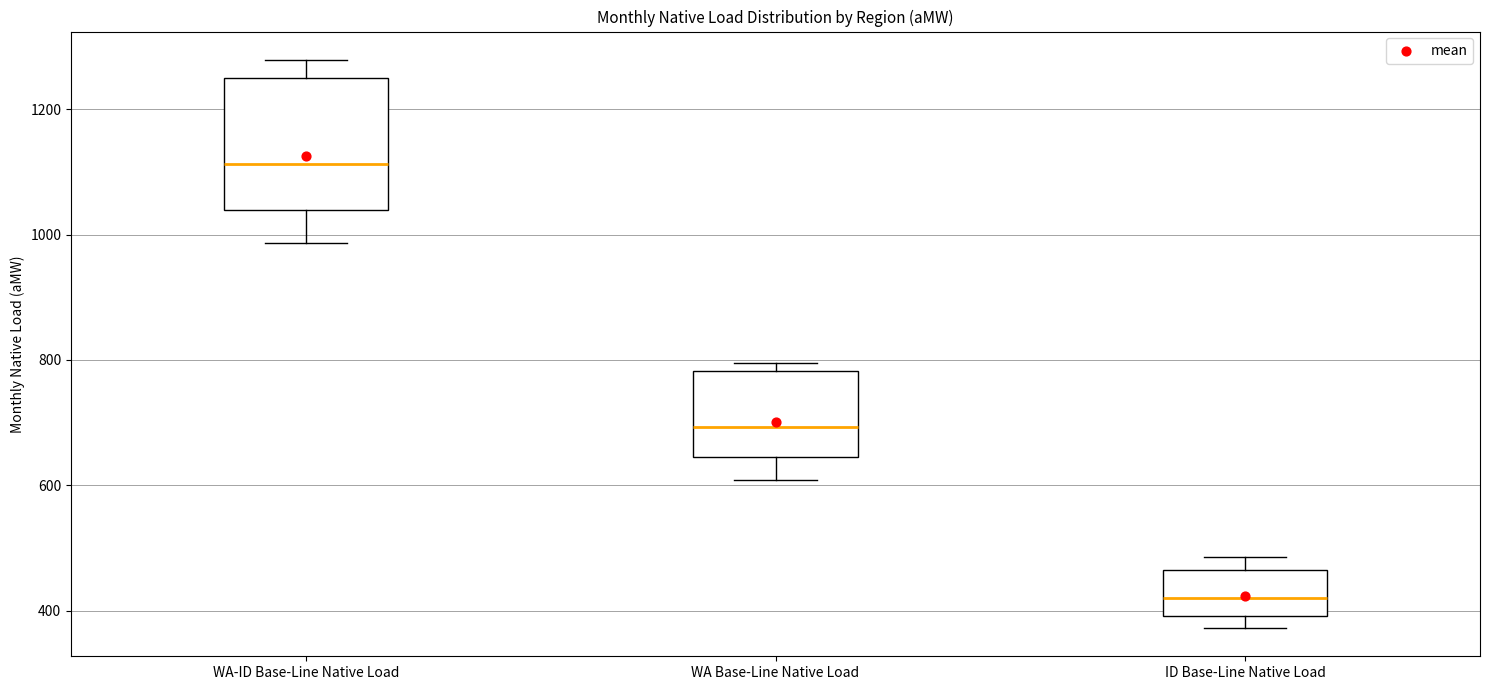

Reading left to right, transcribe this box plot: for each box, give where its median line is, the range the box spans, and where its two whiskers end, as read against the y-axis. The values are not printed on the chart, so give them approximately, as read against the axis.

WA-ID Base-Line Native Load: median 1120, box 1040 to 1260, whiskers 980 to 1280
WA Base-Line Native Load: median 700, box 640 to 780, whiskers 600 to 800
ID Base-Line Native Load: median 420, box 400 to 460, whiskers 380 to 480